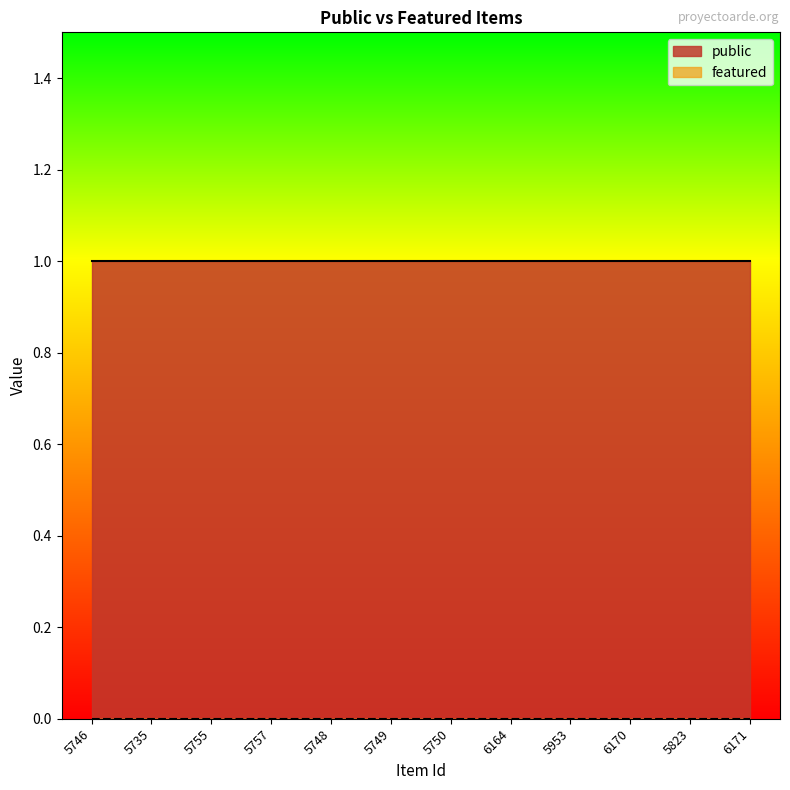

Reading right to left, what are all the values shown in this chart?

public: 1	1	1	1	1	1	1	1	1	1	1	1
featured: 0	0	0	0	0	0	0	0	0	0	0	0